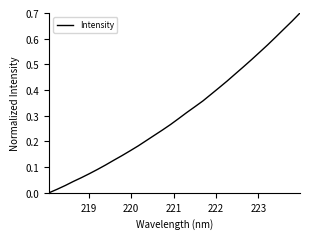

Does the chart display data point markers on the line(s)?

No